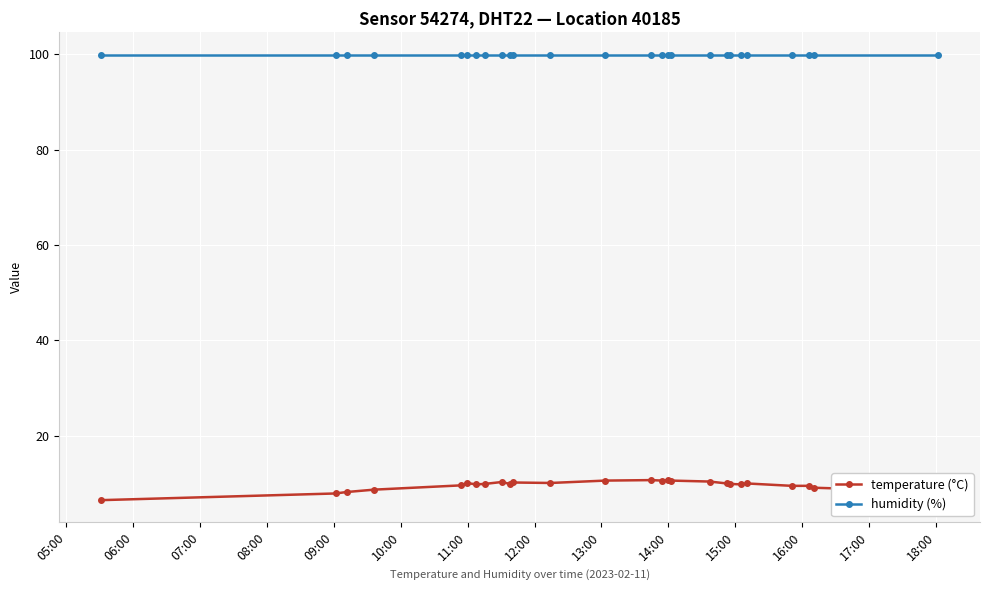

List the series in order of their peak value, lowest first.

temperature (°C), humidity (%)